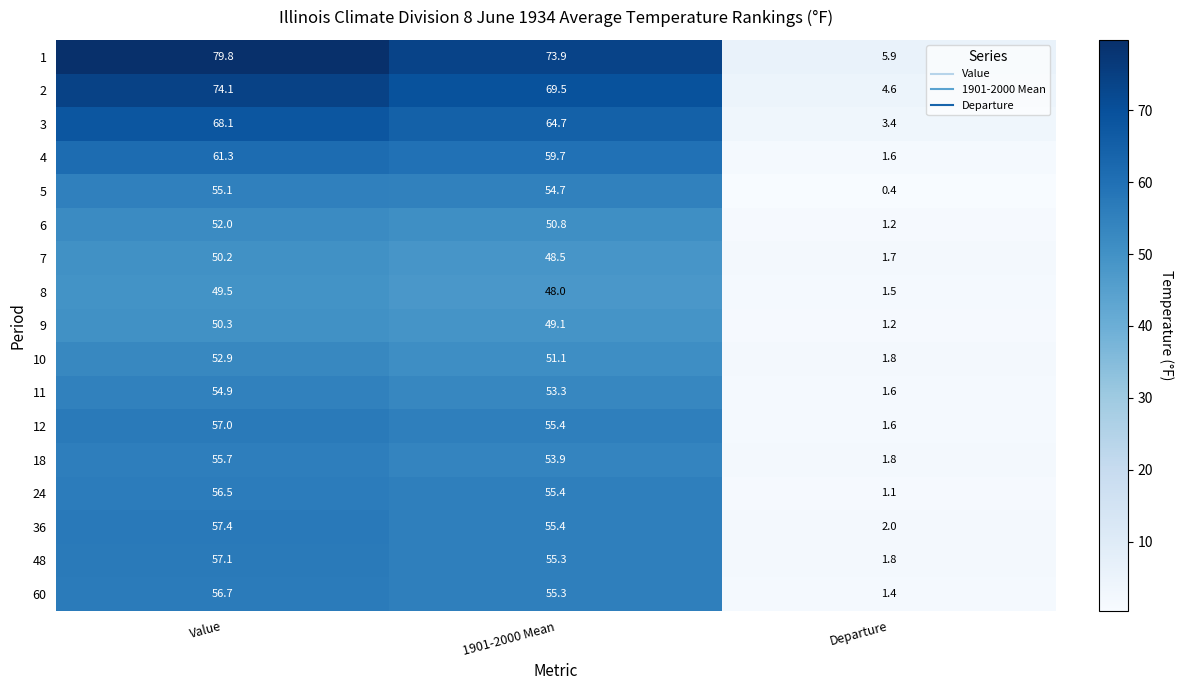

At how many categories does at least one series exceed 47?

2